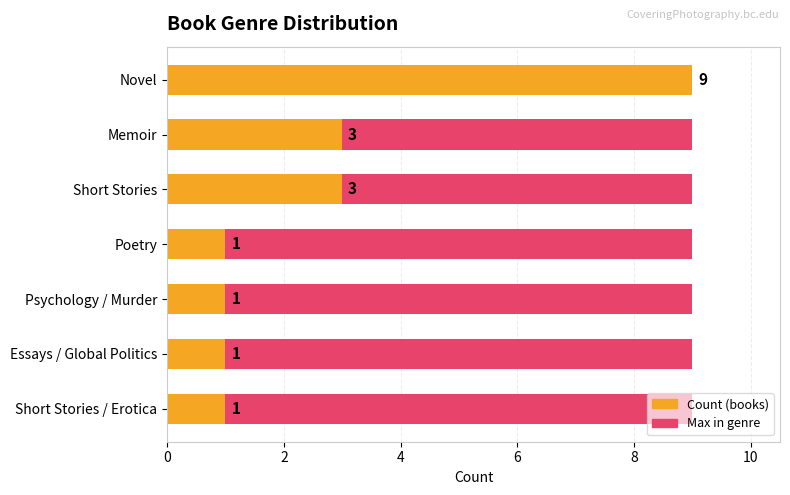

What is the difference between the maximum and minimum values in the Count series?

8.0